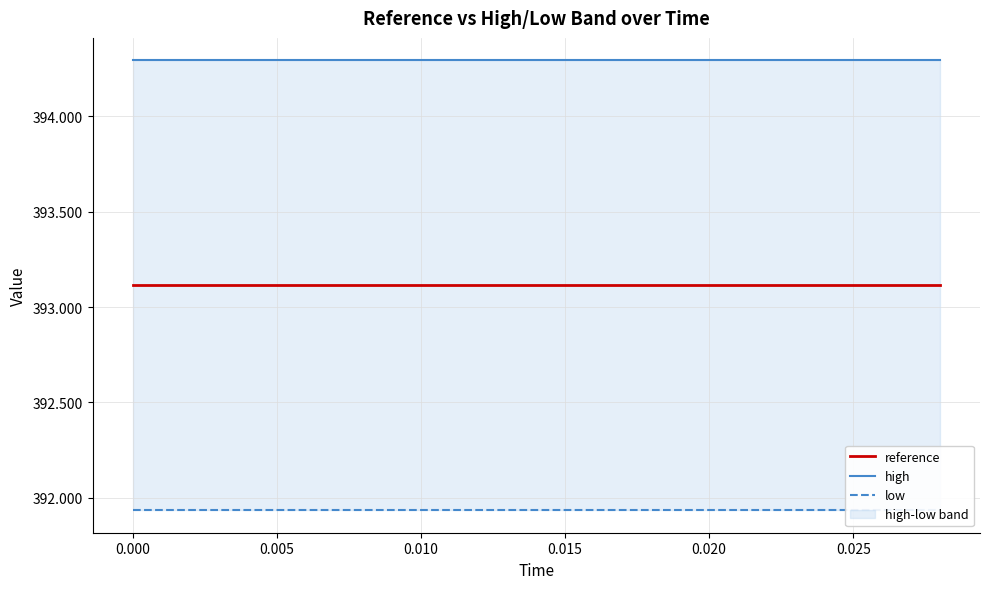

The reference series shows 393.1 at 0.000. True or false?

True